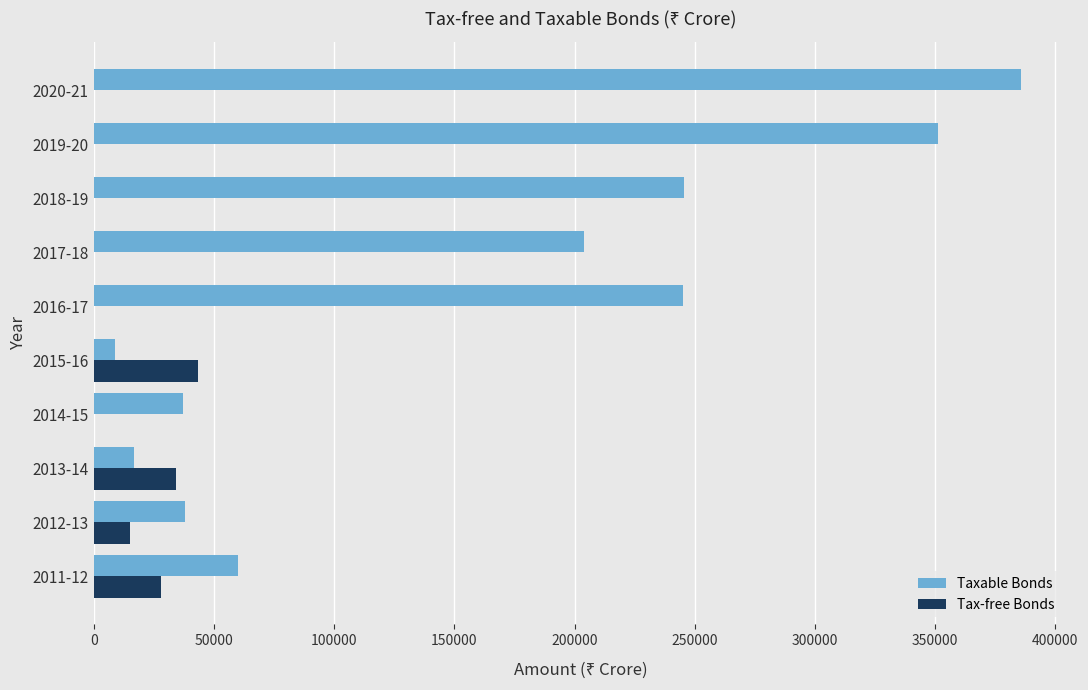

Which series has the largest total across all categories?

Taxable Bonds